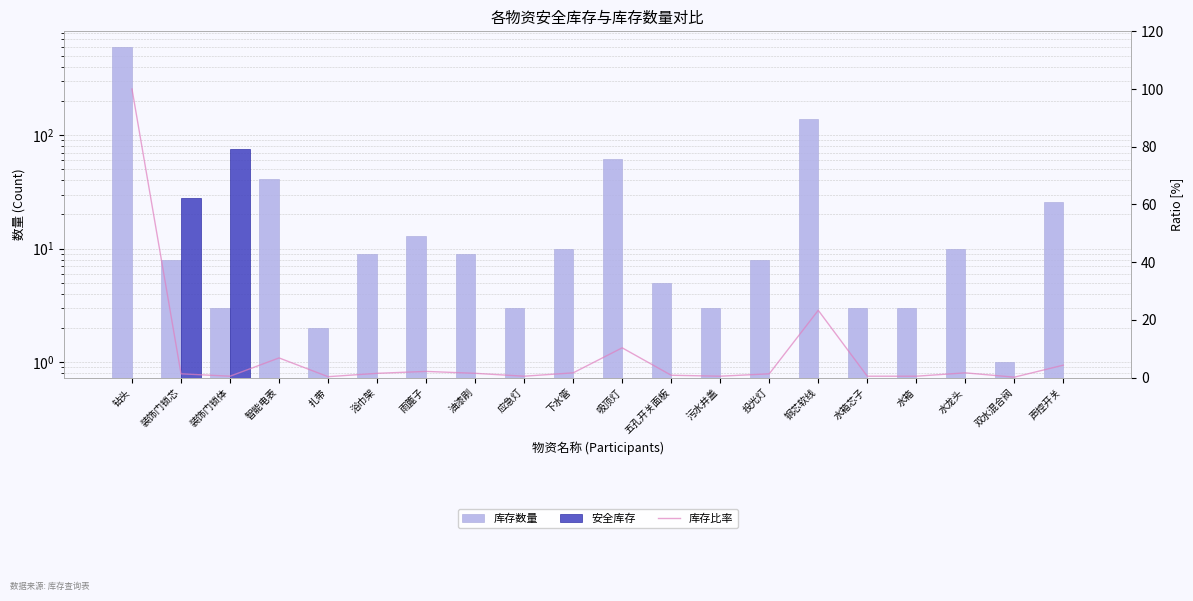

What is the average value of the 安全库存 series?

5.2